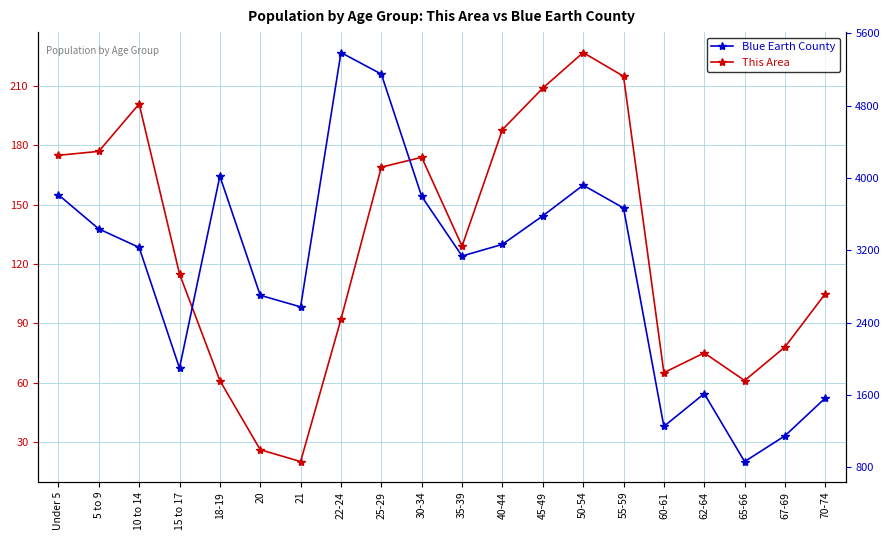

Between 67-69 and 70-74, which is larger?

70-74